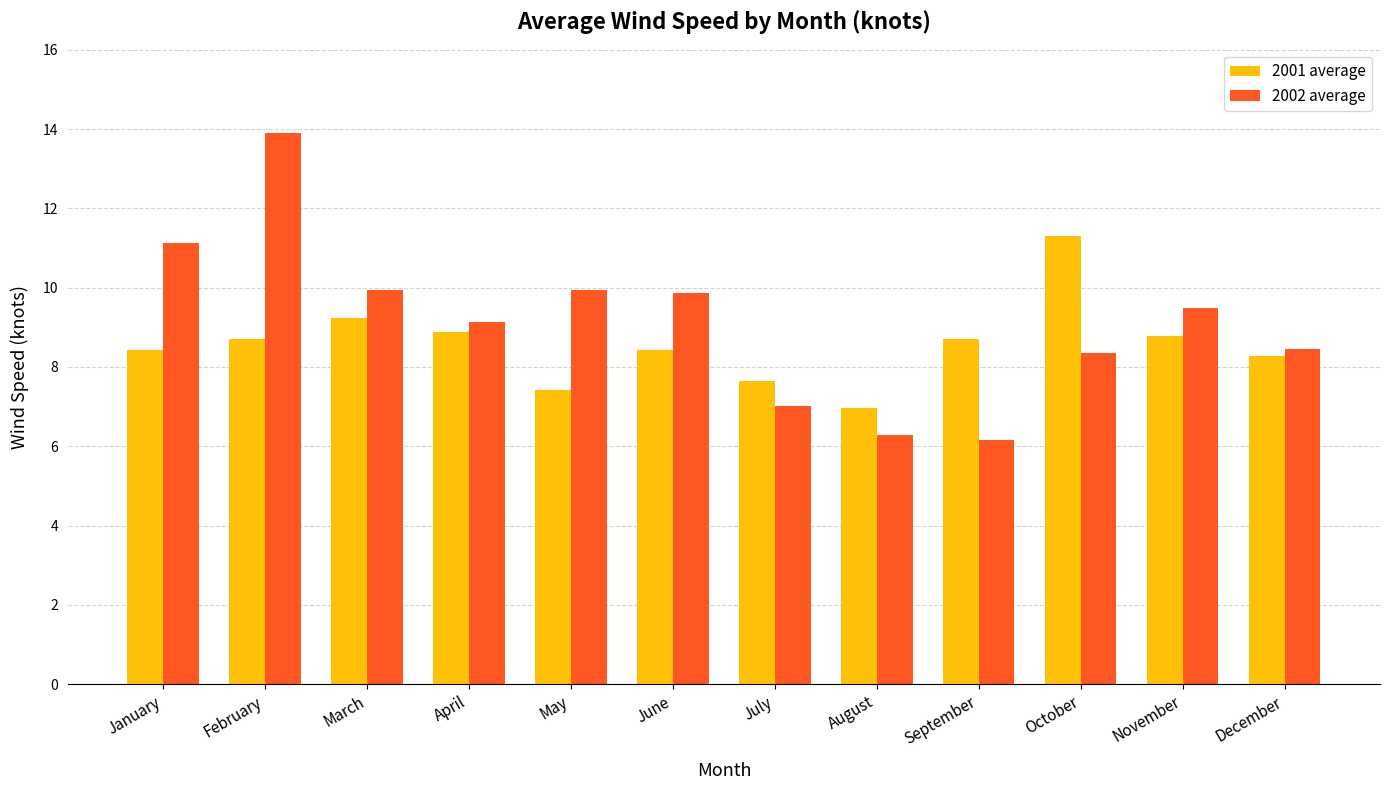

Reading right to left, transcribe all the data shown in this chart.

2001 average: December=8.3	November=8.8	October=11.3	September=8.7	August=7.0	July=7.7	June=8.4	May=7.4	April=8.9	March=9.2	February=8.7	January=8.4
2002 average: December=8.4	November=9.5	October=8.4	September=6.2	August=6.3	July=7.0	June=9.9	May=9.9	April=9.1	March=9.9	February=13.9	January=11.1